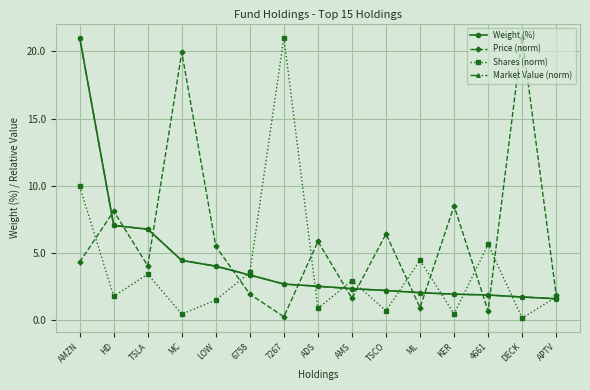

How many interior local valleys does the Shares (norm) series have?

6